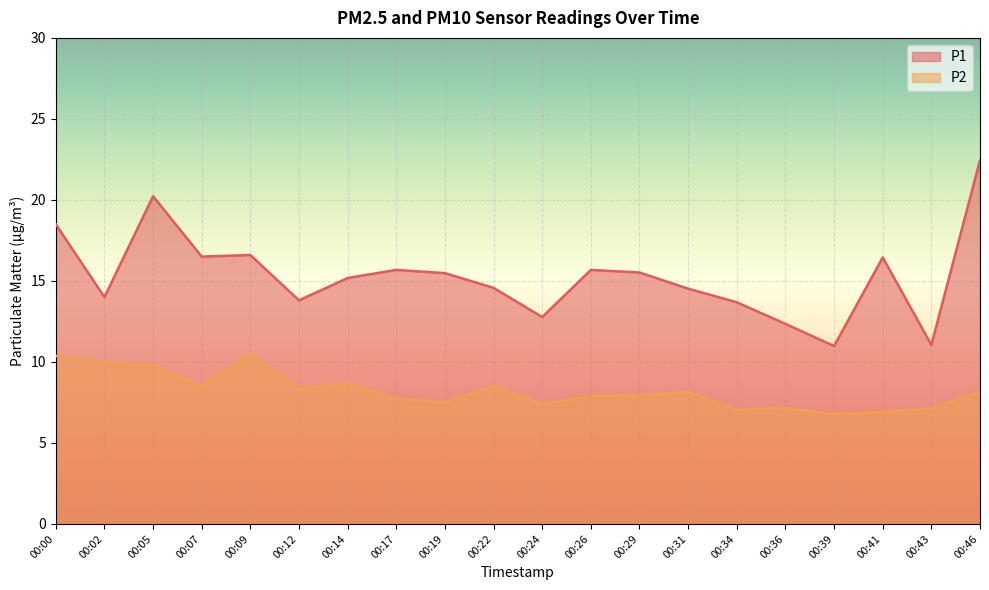

Where is the first local maximum for P2?

00:09